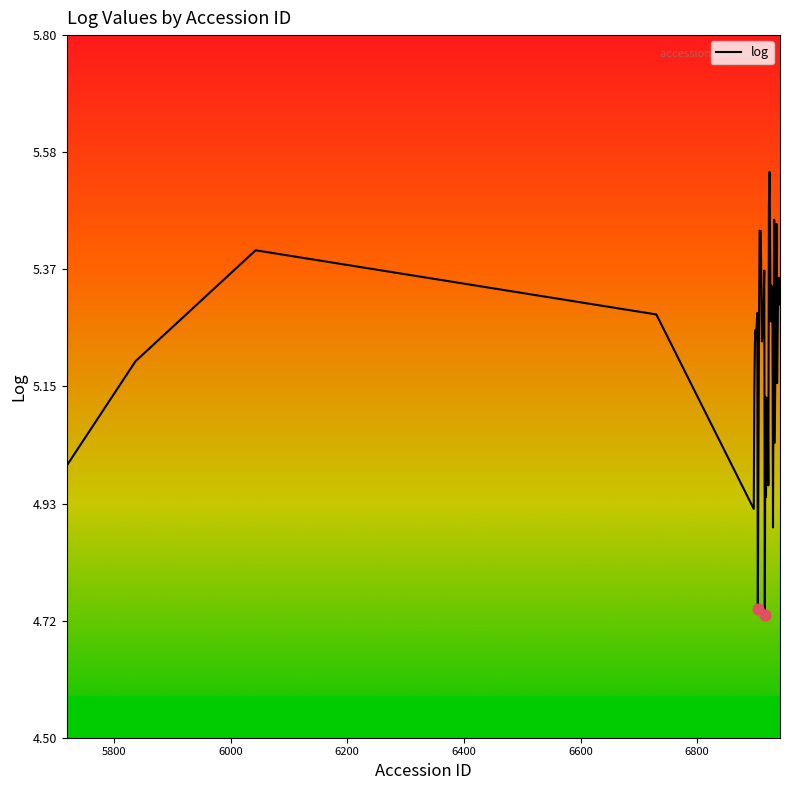

What is the difference between the maximum and minimum values?

0.8